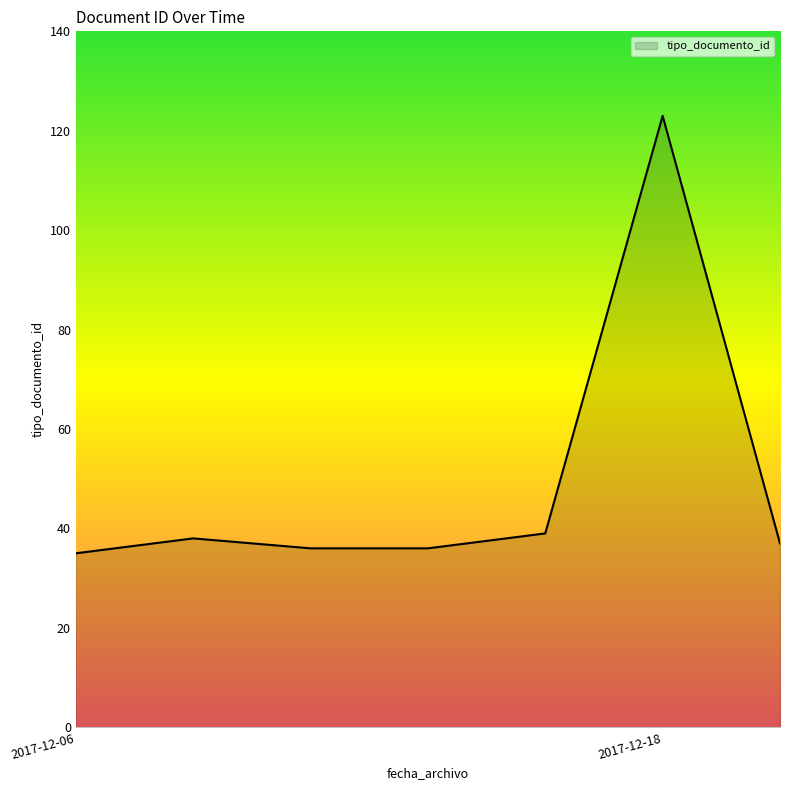

What is the smallest value displayed?

35